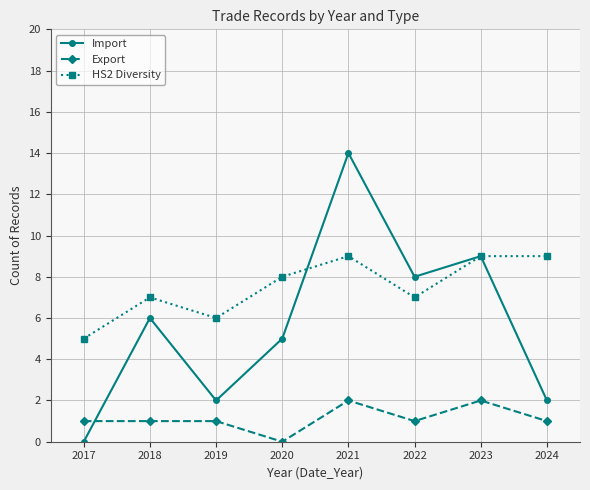

Which series has the largest total across all categories?

HS2 Diversity